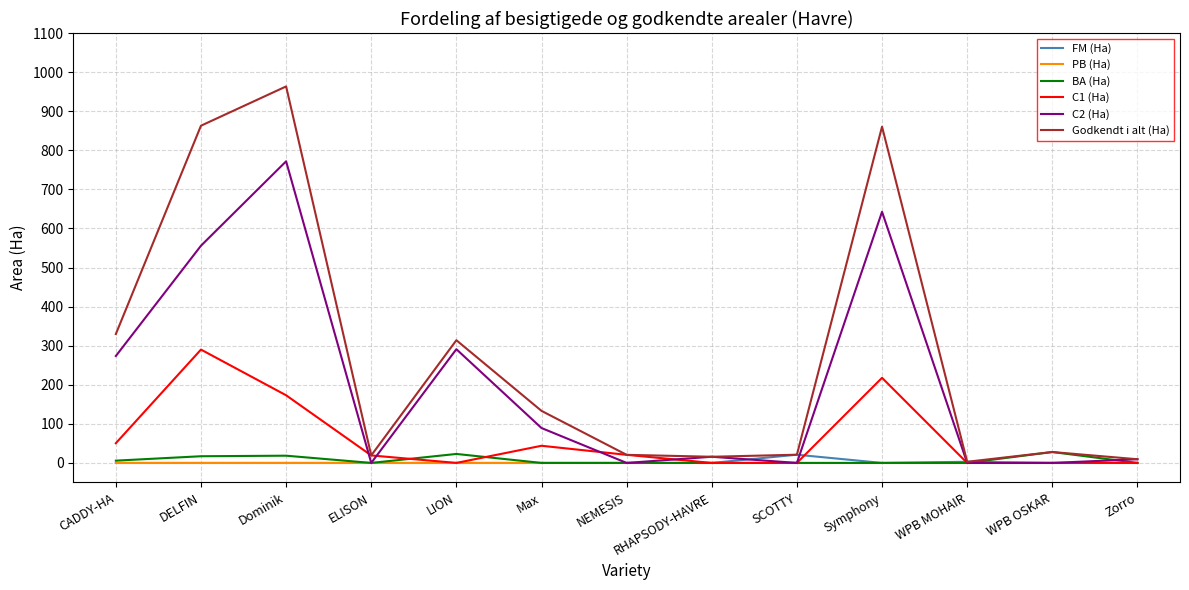

At which category is the sum across all series the highest?

Dominik